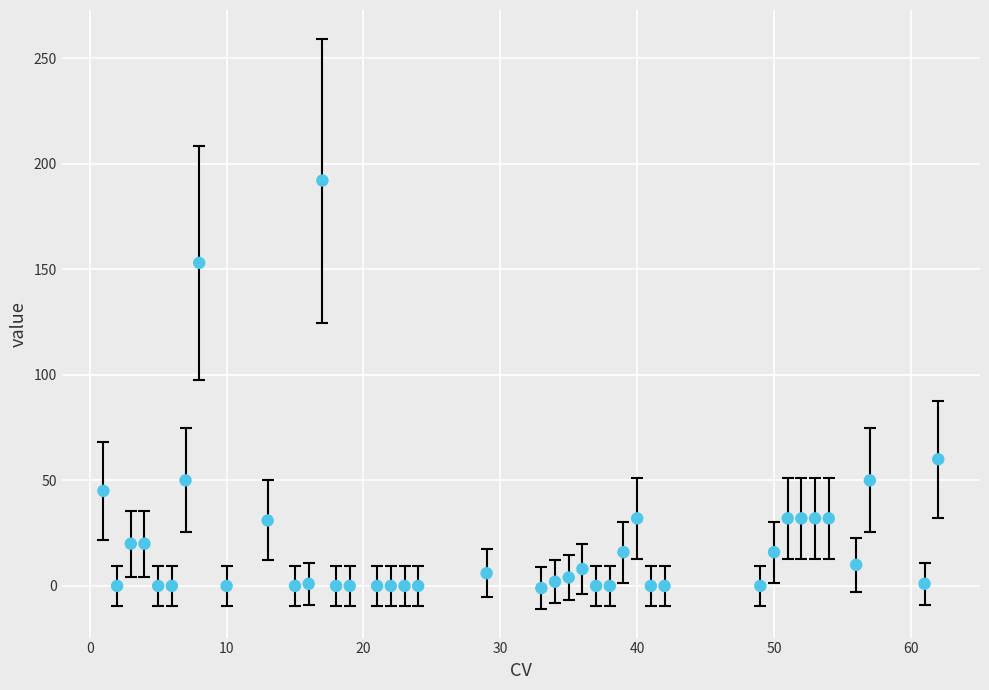

What is the range of Y values (max minus min)?

193